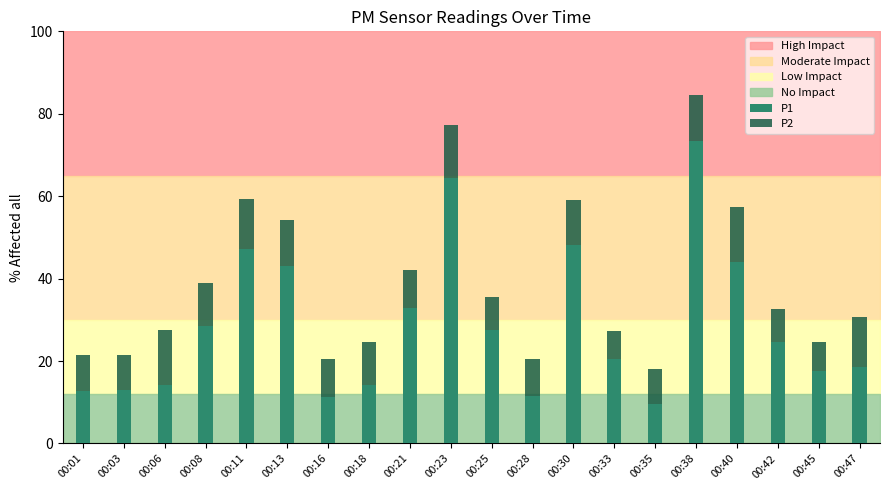

True or false: P1 has a value of 5.1 at 00:35.

False